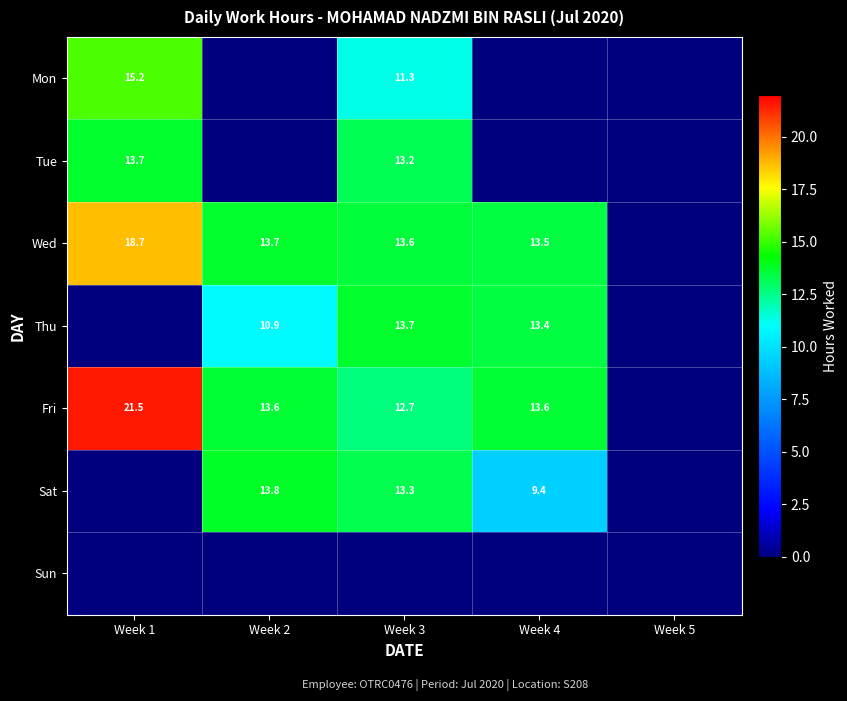

Is the value of Thu at Week 4 greater than the value of Tue at Week 3?

Yes